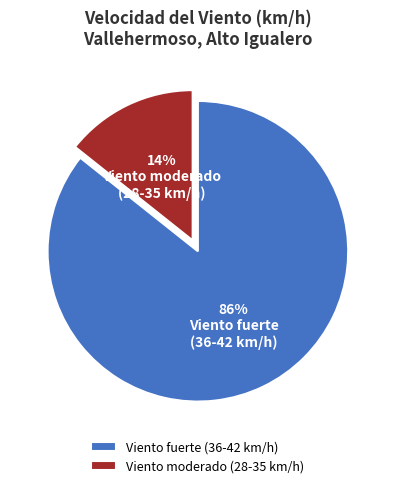

Does Viento moderado (28-35 km/h) represent more than half of the total?

No